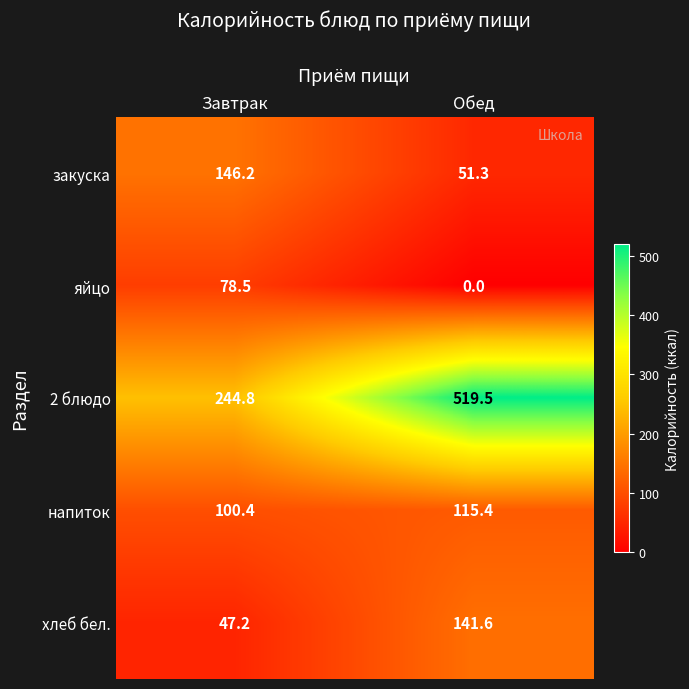

At how many categories does at least one series exceed 158?

2